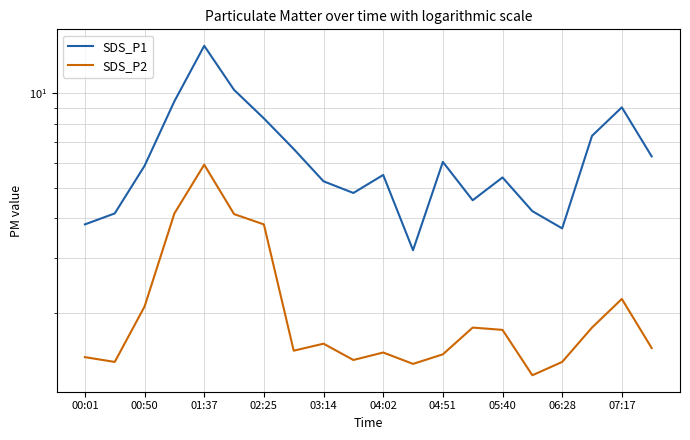

Which has a higher value, 04:51 or 03:14?

04:51